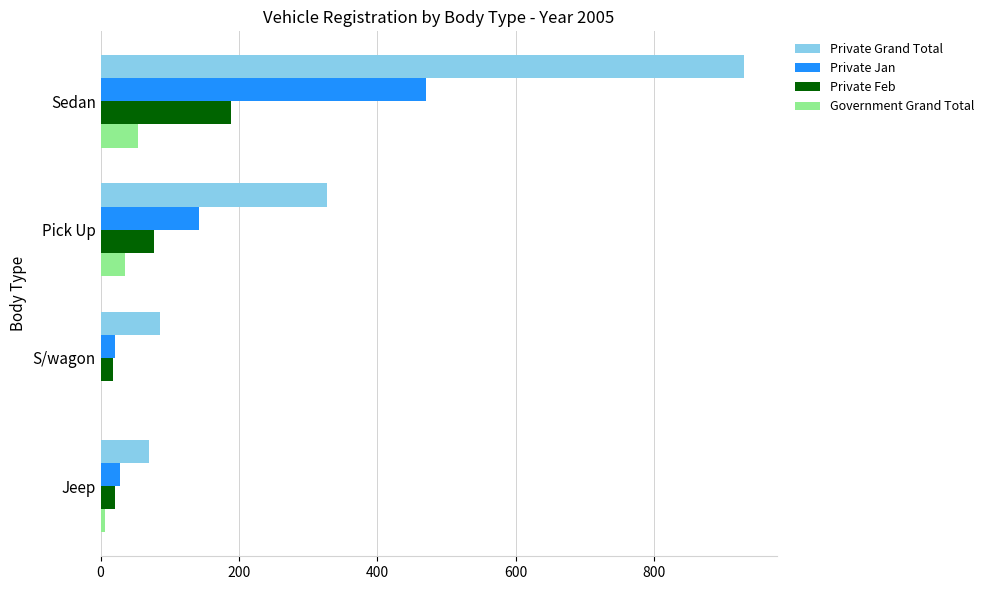

Which series has the largest total across all categories?

Private Grand Total